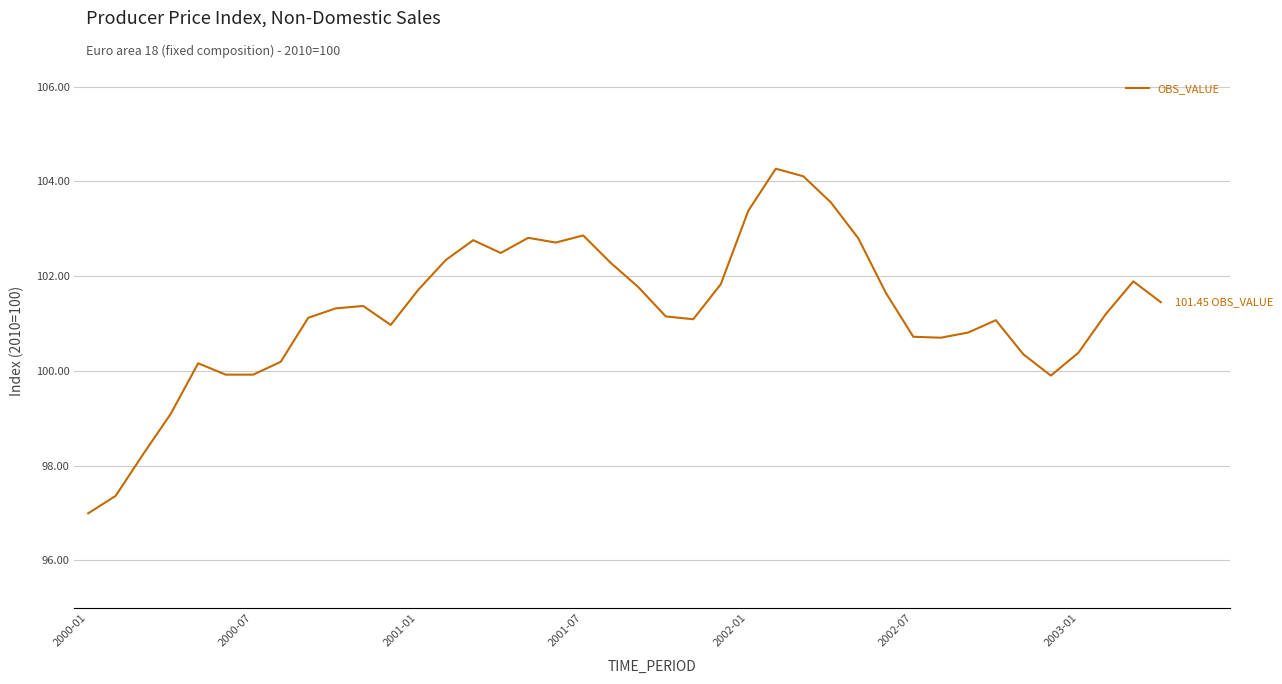

What is the difference between the maximum and minimum values?

7.3